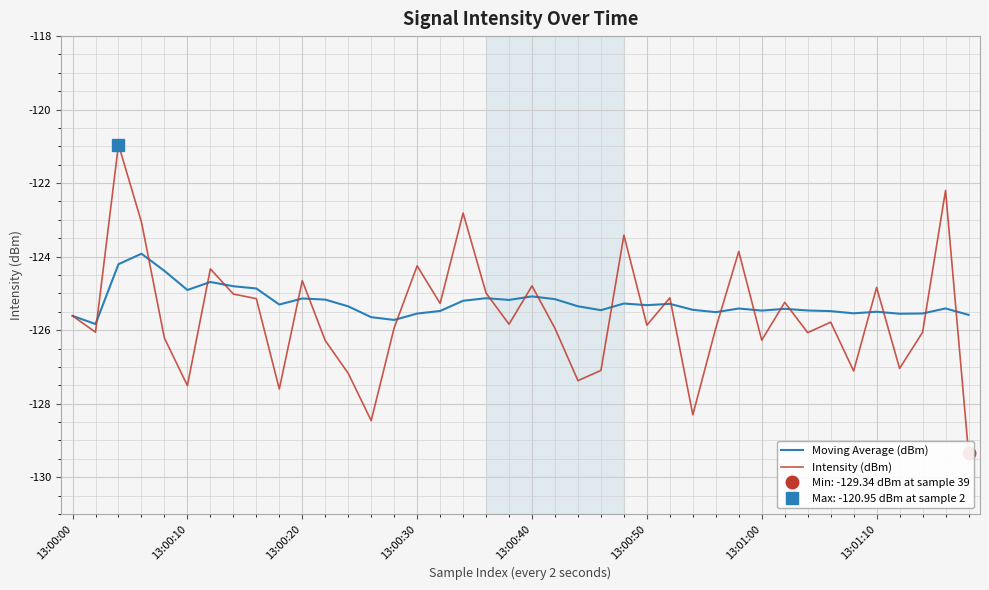

What is the difference between the second highest and minimum values in the Intensity (dBm) series?

7.1